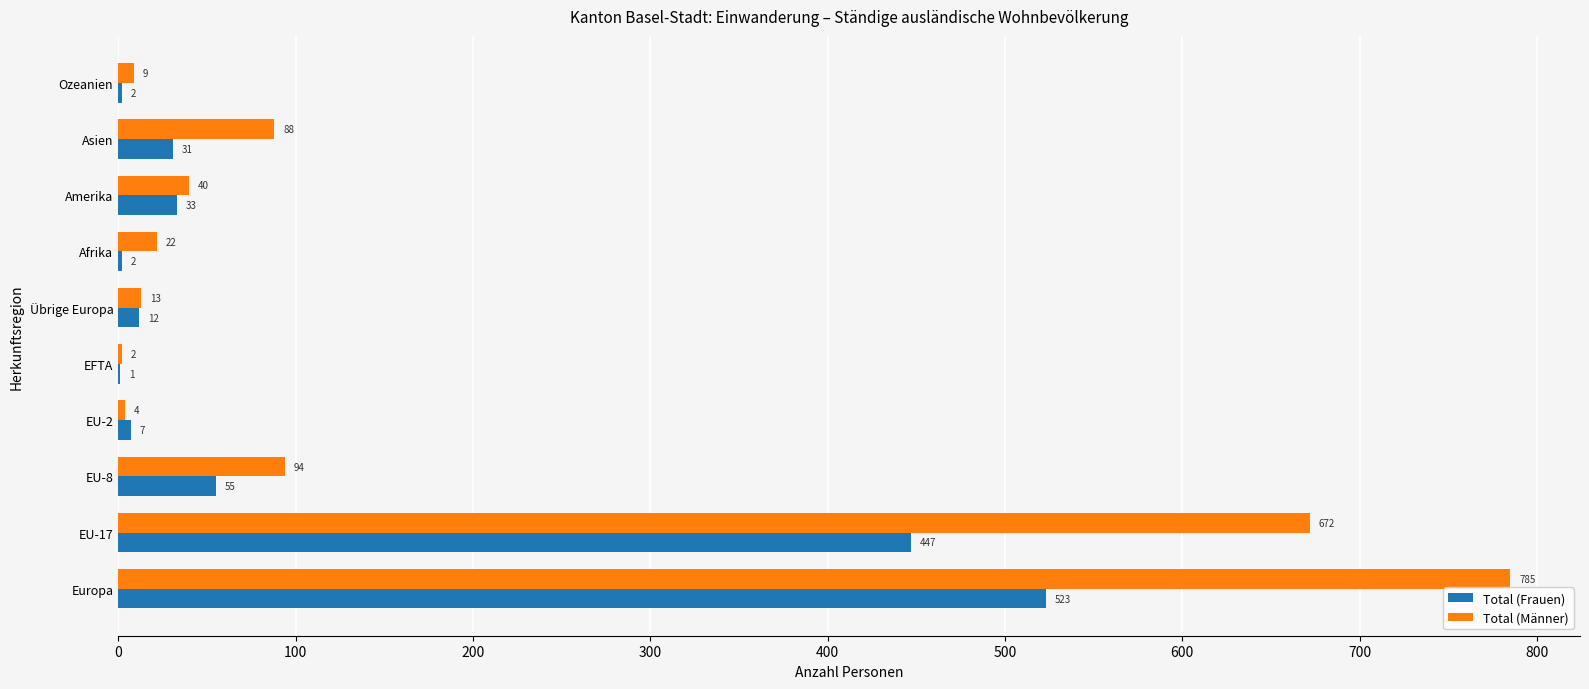

The Total (Frauen) series shows 275 at Europa. True or false?

False